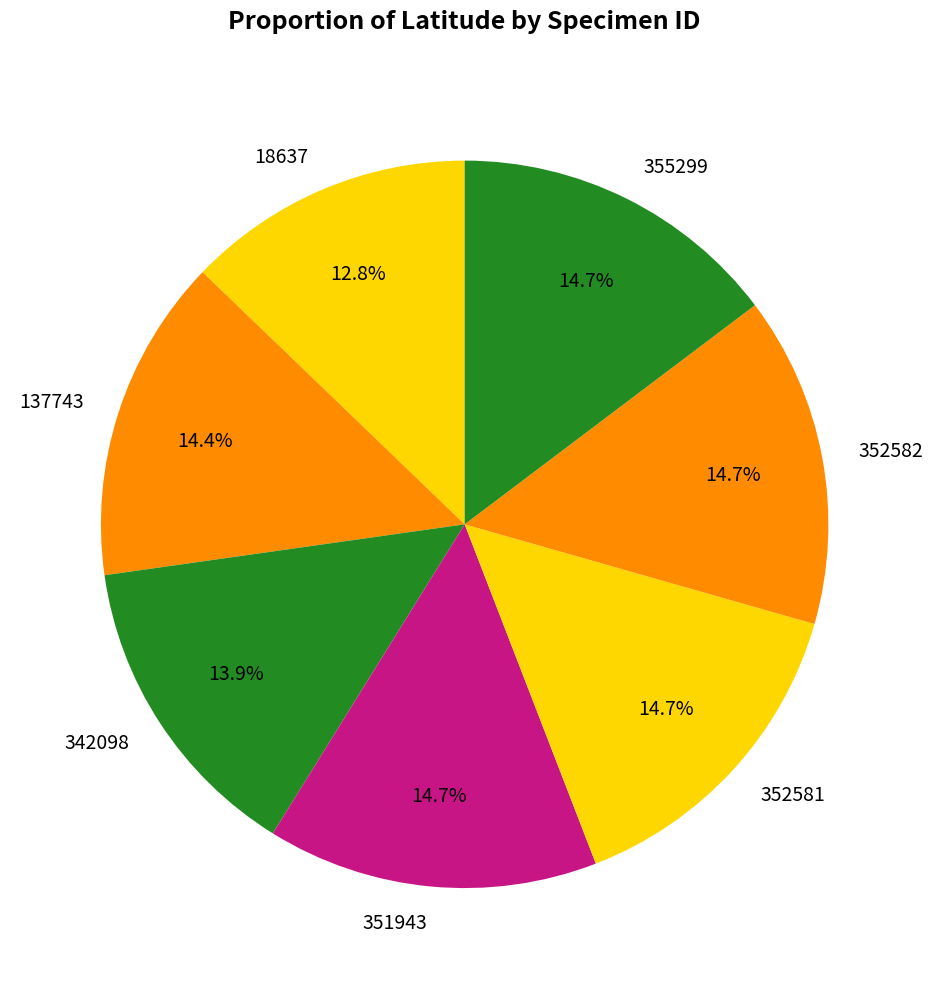

What percentage do 137743 and 352582 together represent?

29.1%